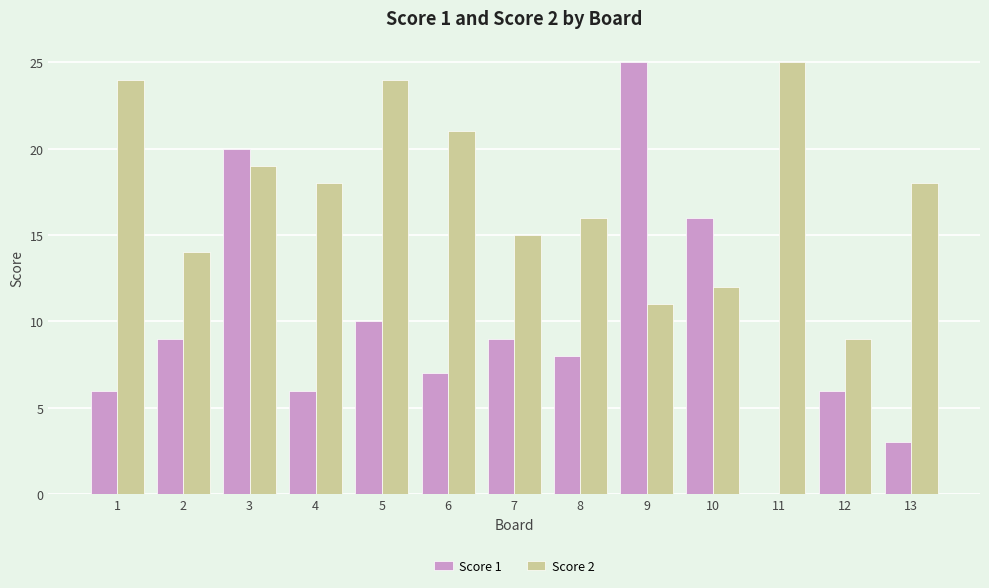

What is the maximum value for Score 1?

25